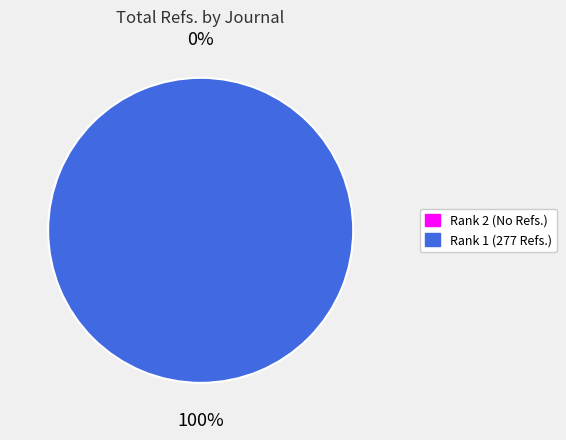

To the nearest percent, what is the average slice percentage?

50%